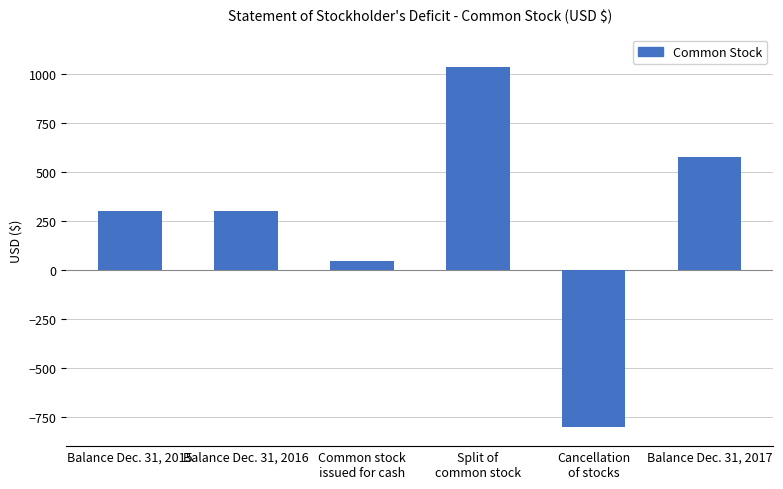

What is the sum of all values?

1452